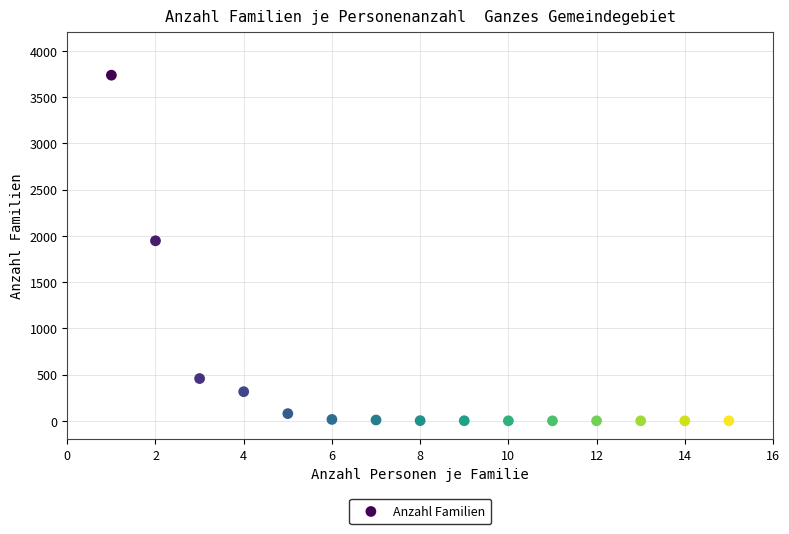

What Y value in the scatter plot is closest to 1868?

1946